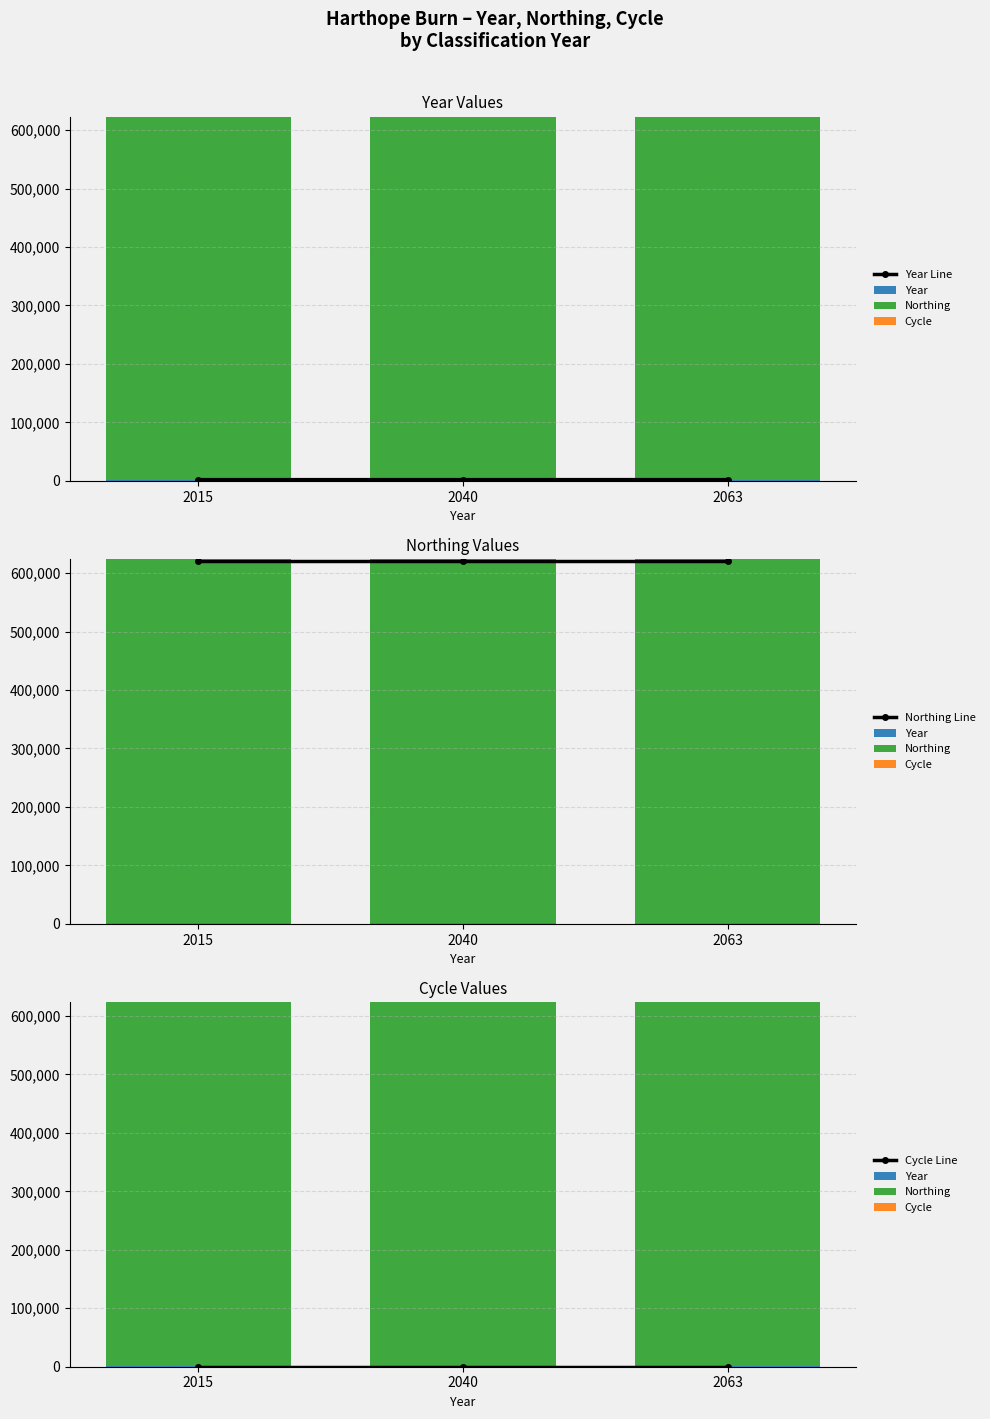

What is the total value across all series at 2063?

1246536